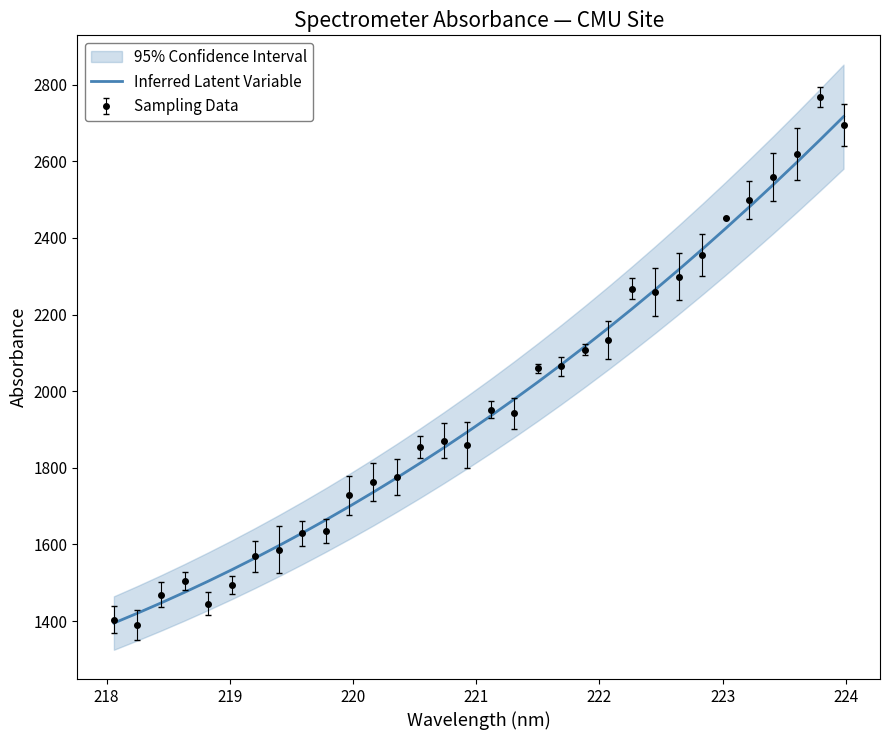

What is the value of the 9th point from the left?

1630.0